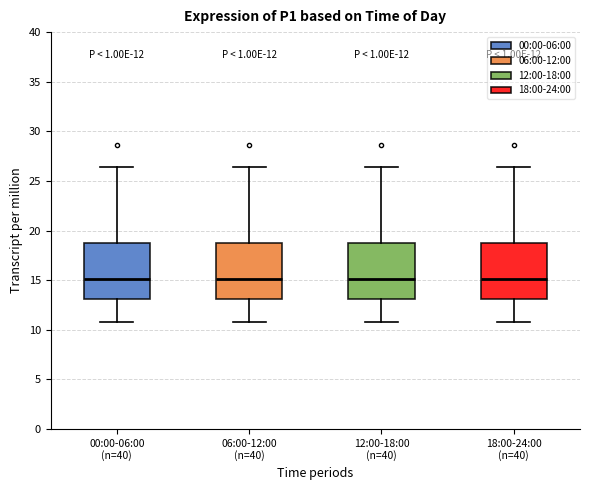

Reading left to right, transcribe this box plot: for each box, give where its median line is, the range the box spans, and where its two whiskers end, as read against the y-axis. The values are not printed on the chart, so give them approximately, as read against the axis.

00:00-06:00 (n=40): median 15.0, box 13.0 to 19.0, whiskers 11.0 to 26.5
06:00-12:00 (n=40): median 15.0, box 13.0 to 19.0, whiskers 11.0 to 26.5
12:00-18:00 (n=40): median 15.0, box 13.0 to 19.0, whiskers 11.0 to 26.5
18:00-24:00 (n=40): median 15.0, box 13.0 to 19.0, whiskers 11.0 to 26.5